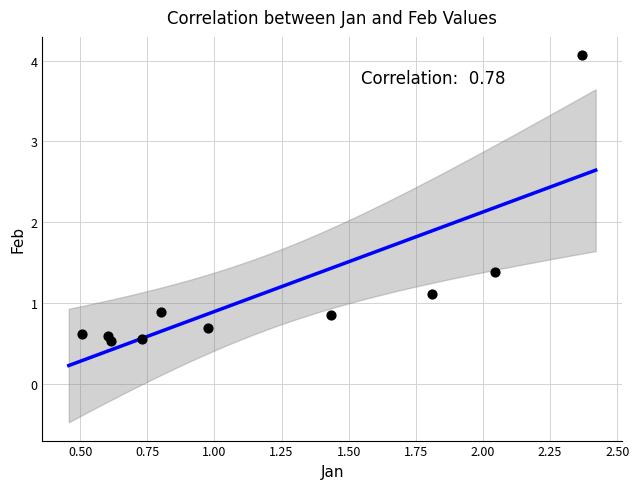

What is the range of Y values (max minus min)?

3.5